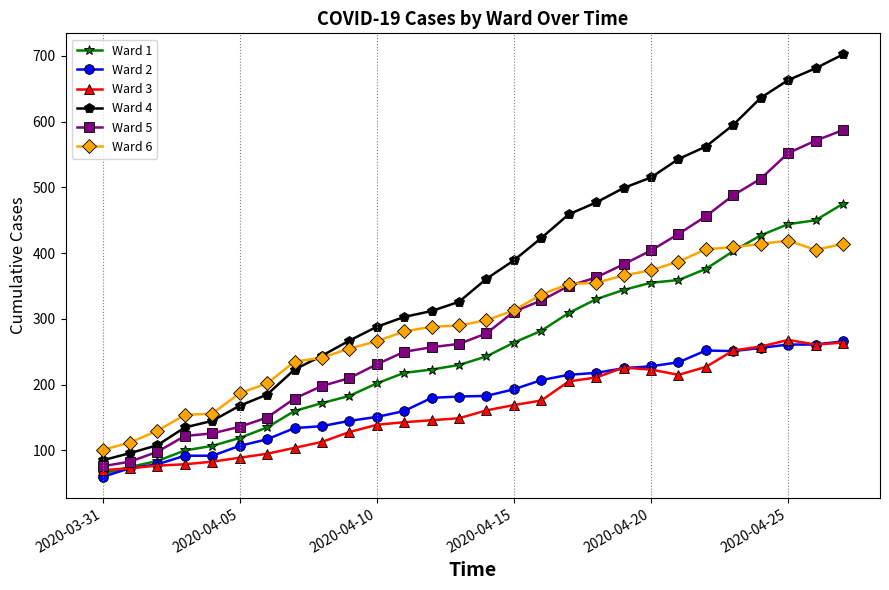

Which series has the largest total across all categories?

Ward 4